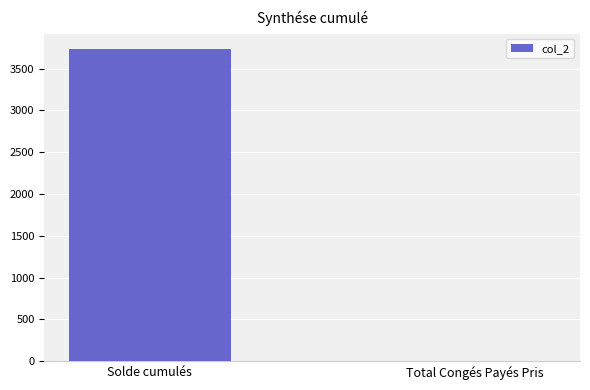

Is it true that the value at Solde cumulés is 3731.0?

True